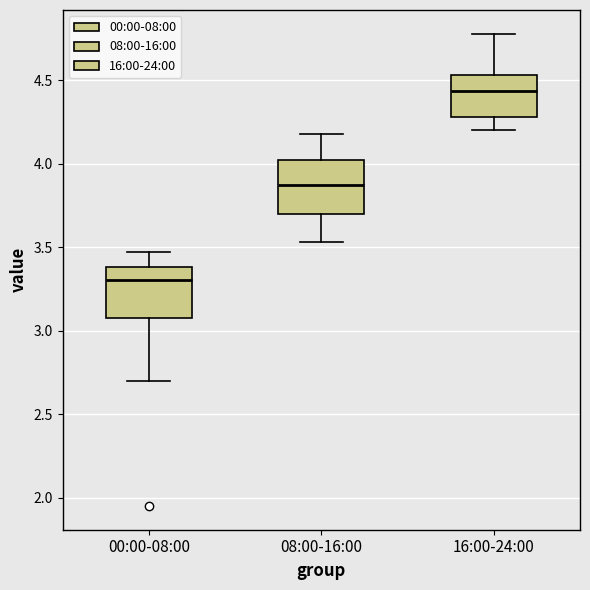

Reading left to right, transcribe this box plot: for each box, give where its median line is, the range the box spans, and where its two whiskers end, as read against the y-axis. The values are not printed on the chart, so give them approximately, as read against the axis.

00:00-08:00: median 3.30, box 3.10 to 3.40, whiskers 2.70 to 3.45
08:00-16:00: median 3.90, box 3.70 to 4.00, whiskers 3.55 to 4.20
16:00-24:00: median 4.45, box 4.30 to 4.55, whiskers 4.20 to 4.80